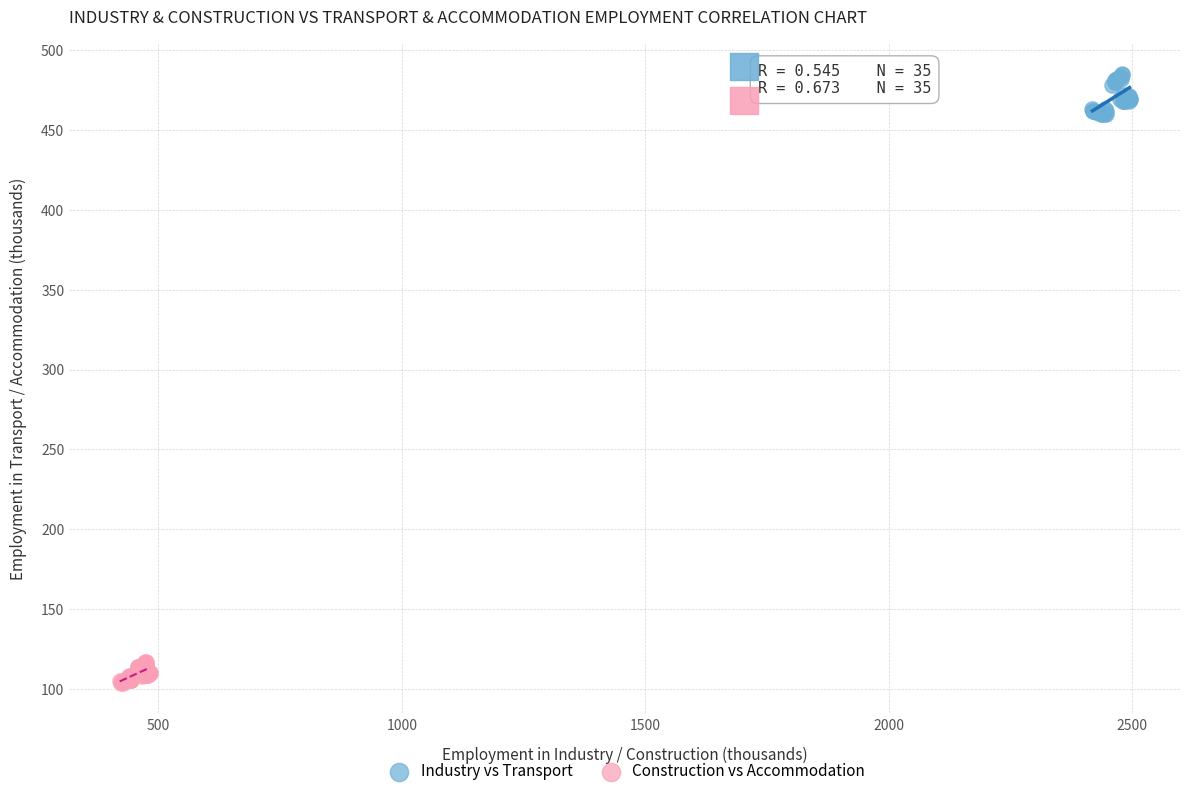

Which series contains the lowest Y value?

Construction vs Accommodation